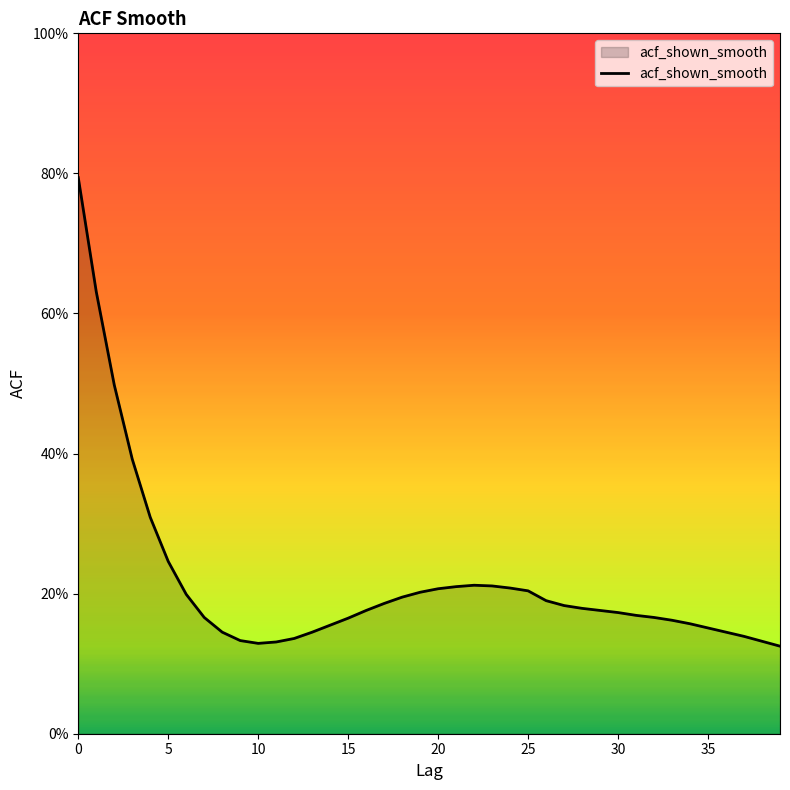

Reading left to right, what are all the values shown in this chart?

0=0.8	1=0.6	2=0.5	3=0.4	4=0.3	5=0.2	6=0.2	7=0.2	8=0.1	9=0.1	10=0.1	11=0.1	12=0.1	13=0.1	14=0.2	15=0.2	16=0.2	17=0.2	18=0.2	19=0.2	20=0.2	21=0.2	22=0.2	23=0.2	24=0.2	25=0.2	26=0.2	27=0.2	28=0.2	29=0.2	30=0.2	31=0.2	32=0.2	33=0.2	34=0.2	35=0.2	36=0.1	37=0.1	38=0.1	39=0.1